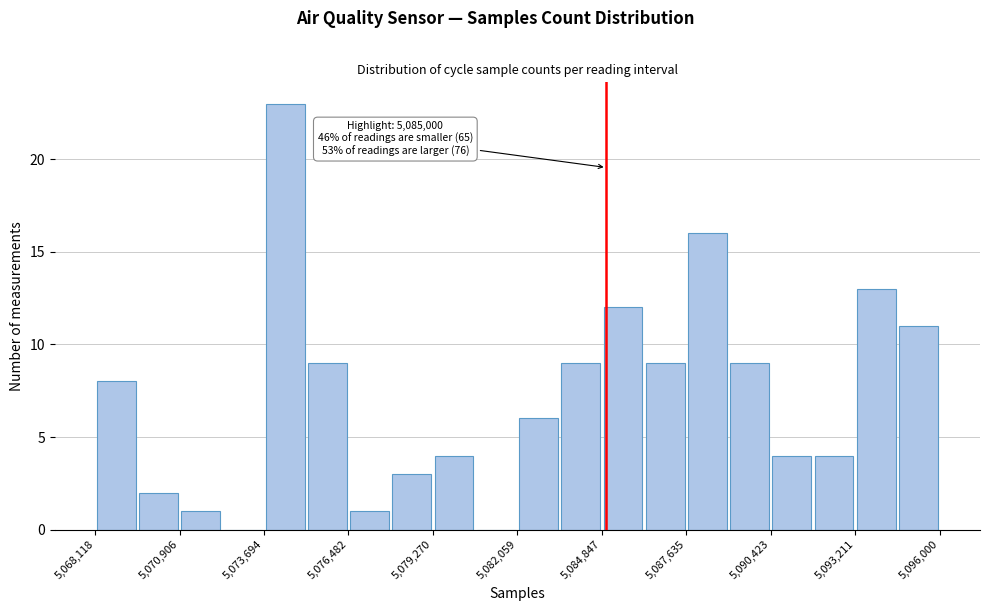

Around what value on the x-axis is the tallest bar? Give the approximate position of its centre, as read against the axis.

5074500